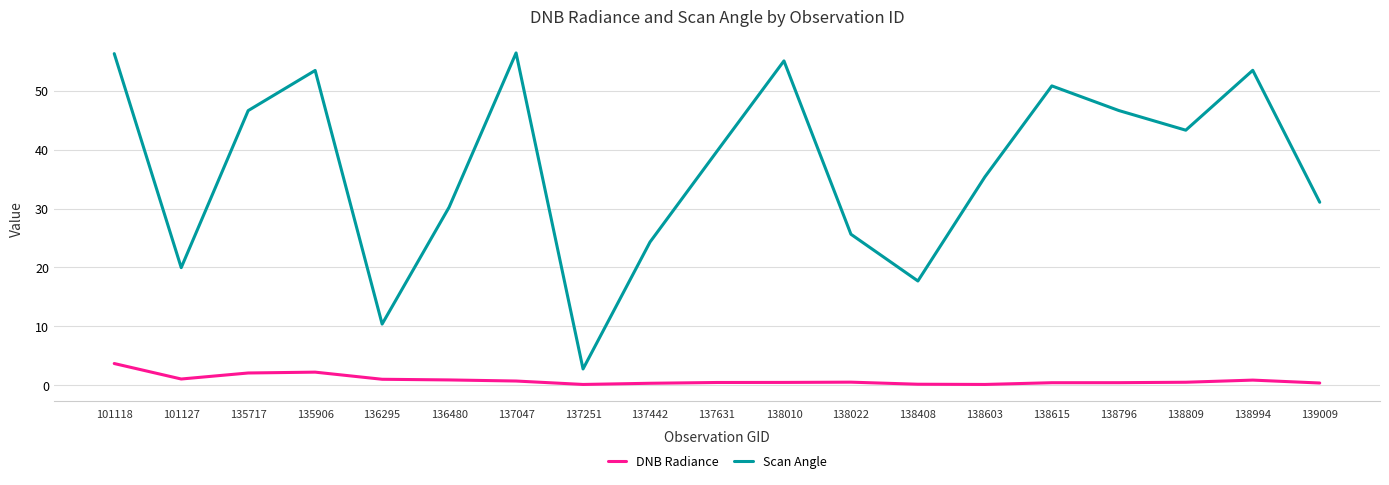

What is the average value of the DNB Radiance series?

0.9